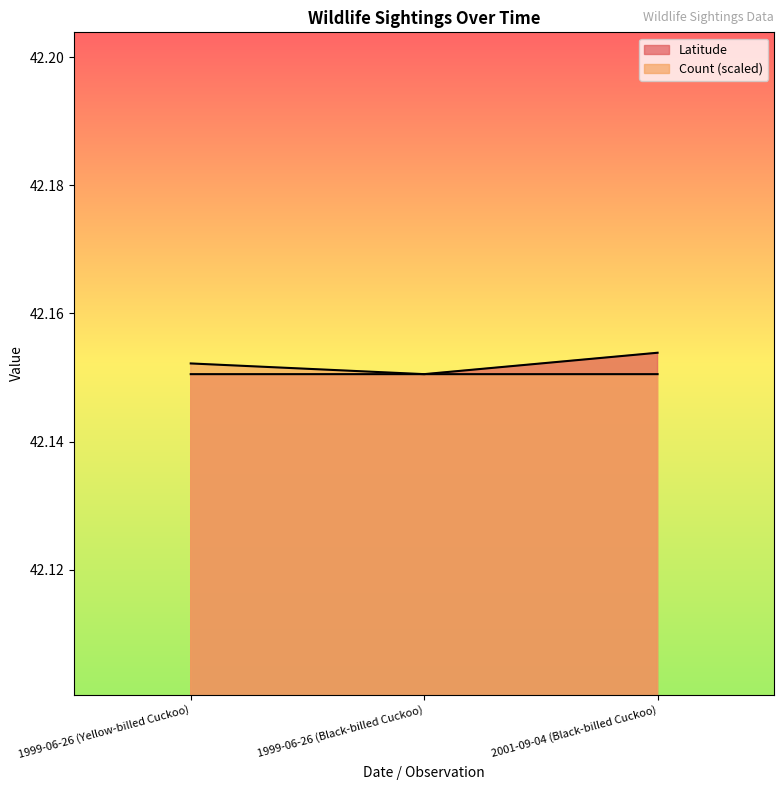

Count the number of data series in this chart.

2